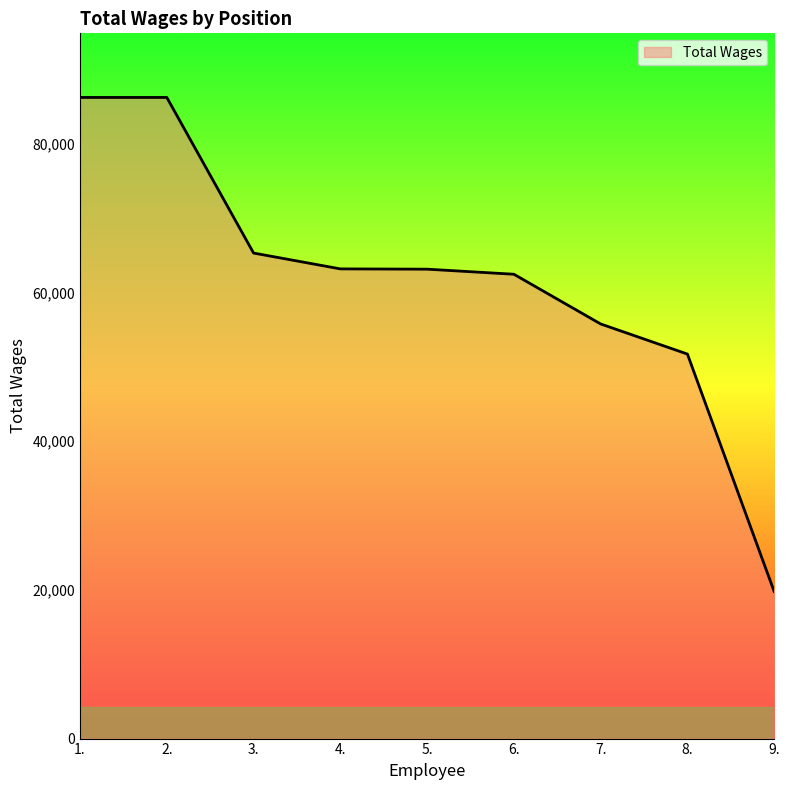

What is the difference between the values at 1. and 7.?

30461